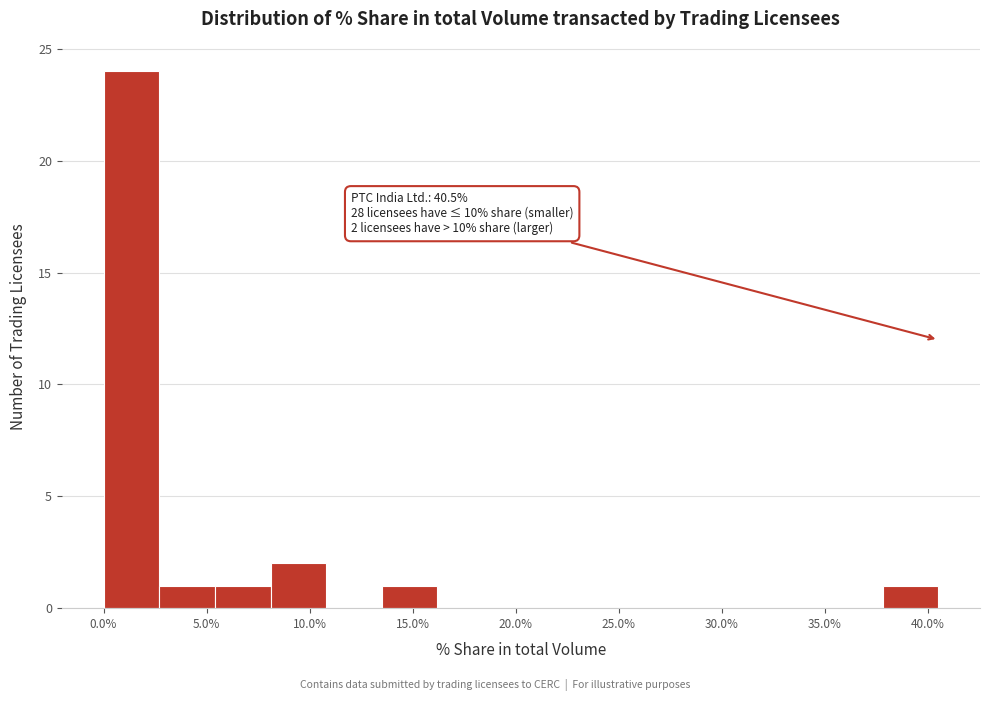

Which range on the x-axis has the tallest bar?

0.0 to 2.5